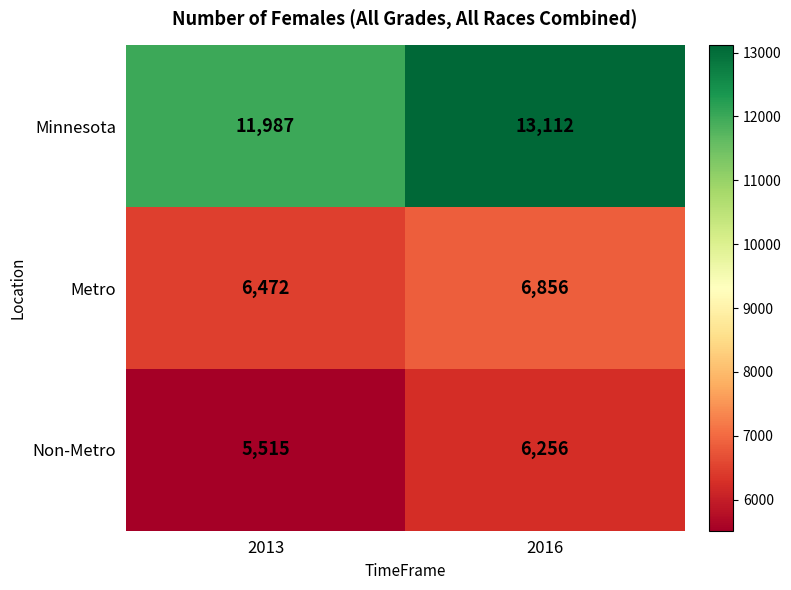

The Metro series shows 11383 at 2013. True or false?

False